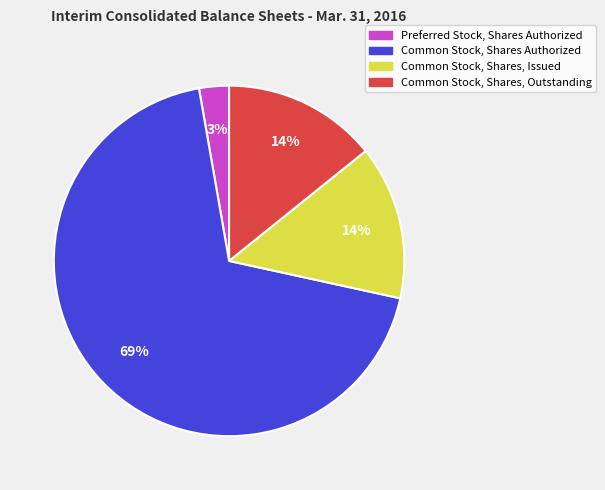

To the nearest percent, what is the difference between the largest and smallest slice percentages?

66%